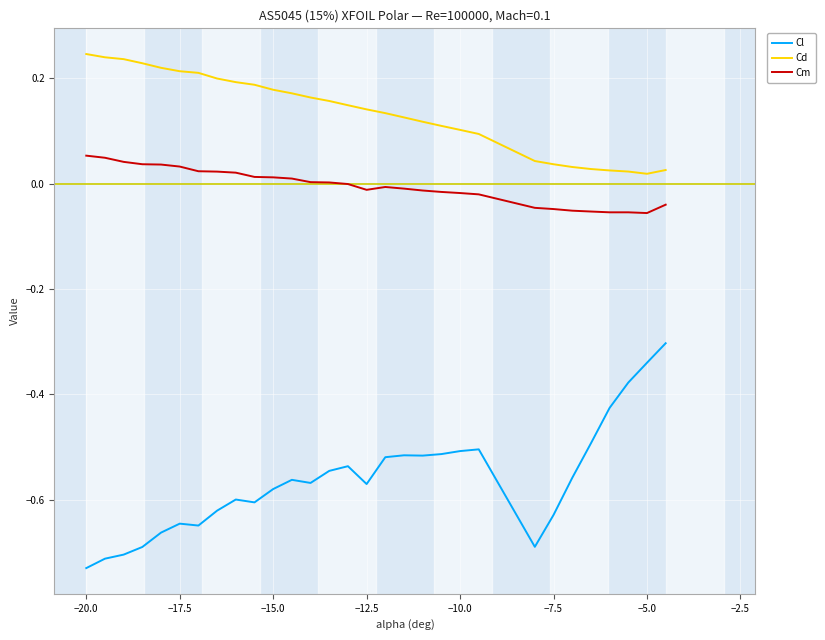

List the series in order of their overall mean, highest first.

Cd, Cm, Cl